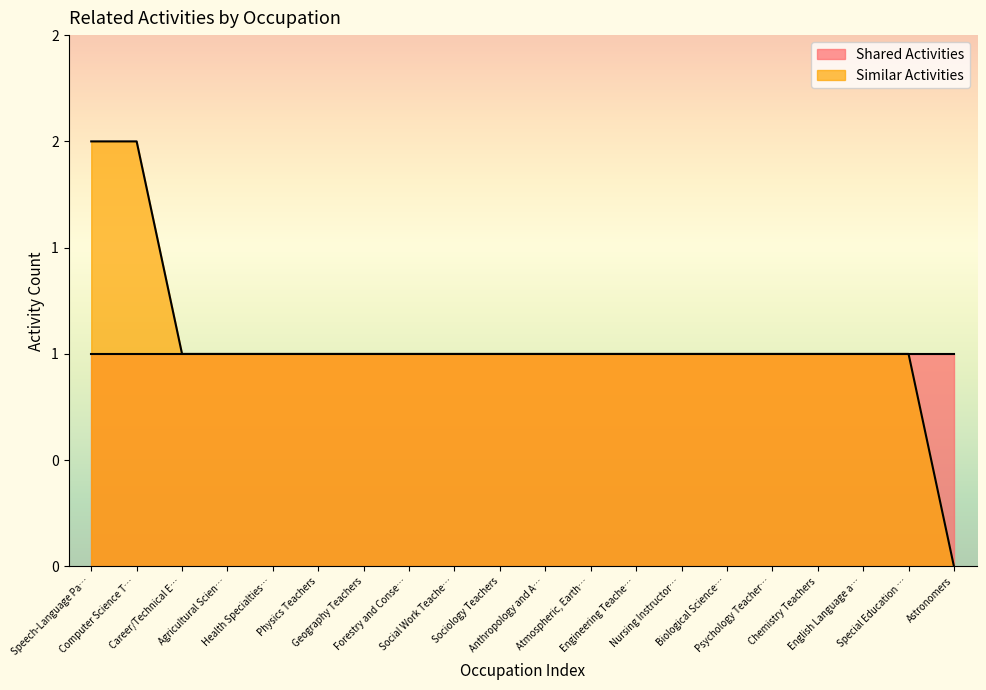

Which label corresponds to the largest value in the chart?

Speech-Language Pa…